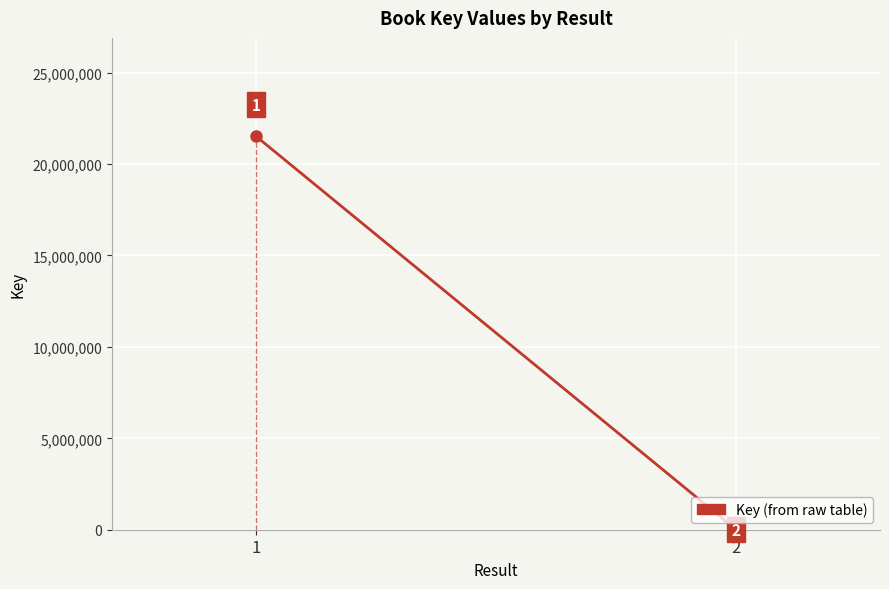

Reading left to right, list all the values displayed in this chart.

21519545	4996